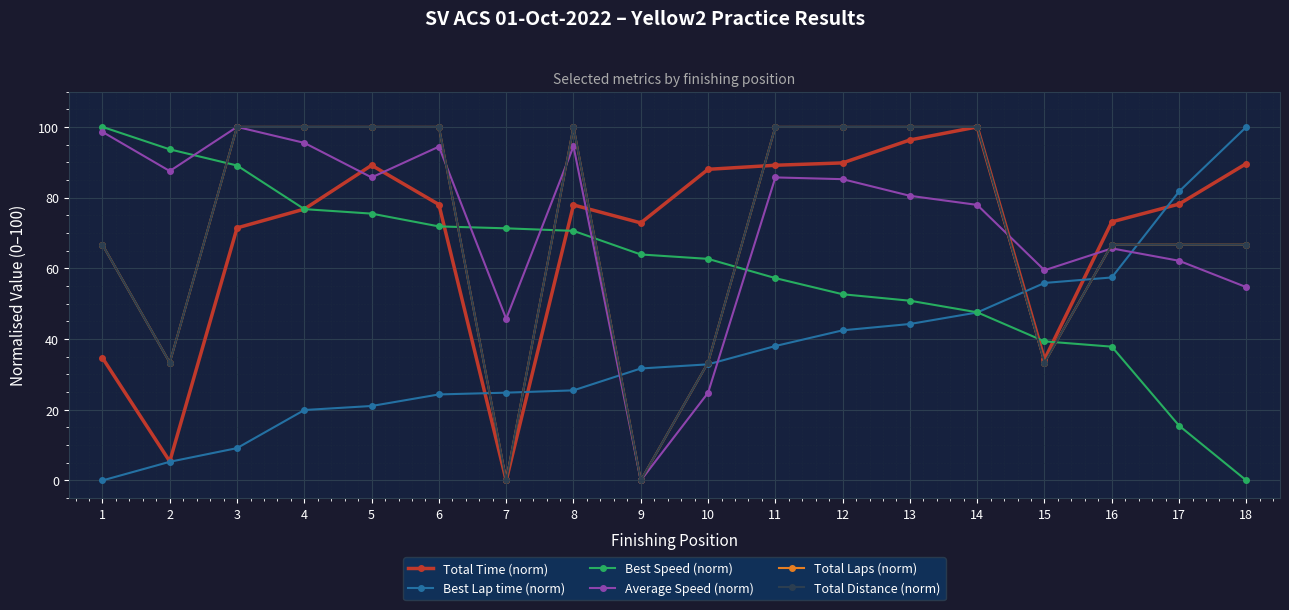

Count the number of data series in this chart.

6